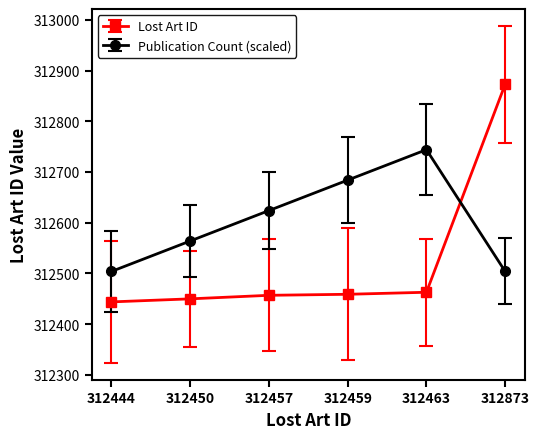

List the series in order of their peak value, highest first.

Lost Art ID, Publication Count (scaled)